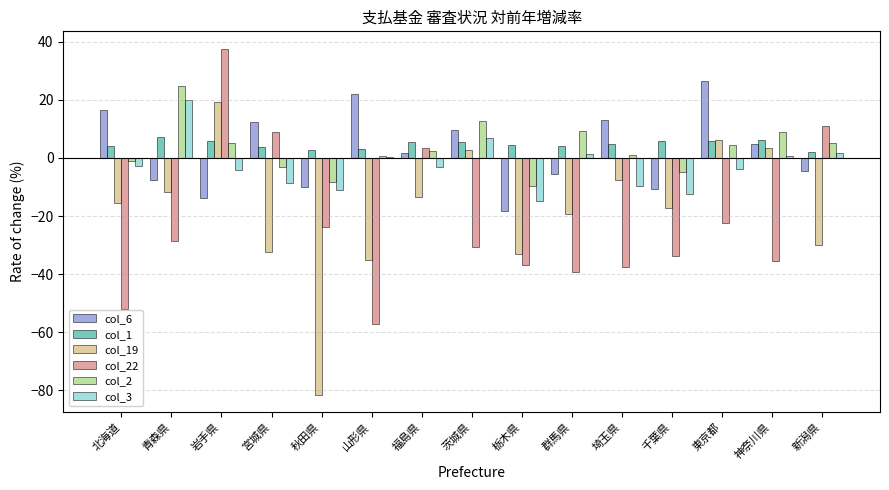

What is the difference between the maximum and minimum values in the col_19 series?

100.7